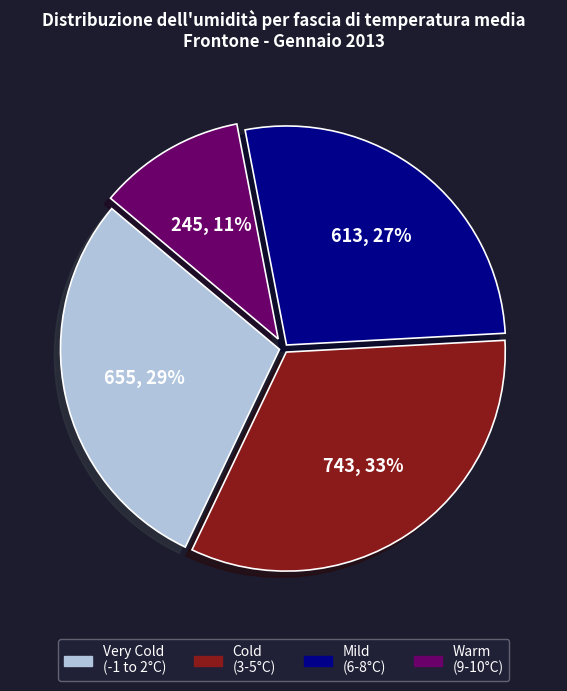

Which slice is the smallest?

Warm (9-10°C)